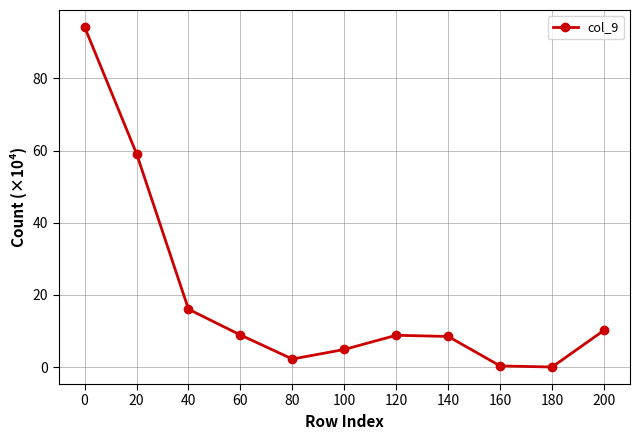

How many lines are shown in the chart?

1